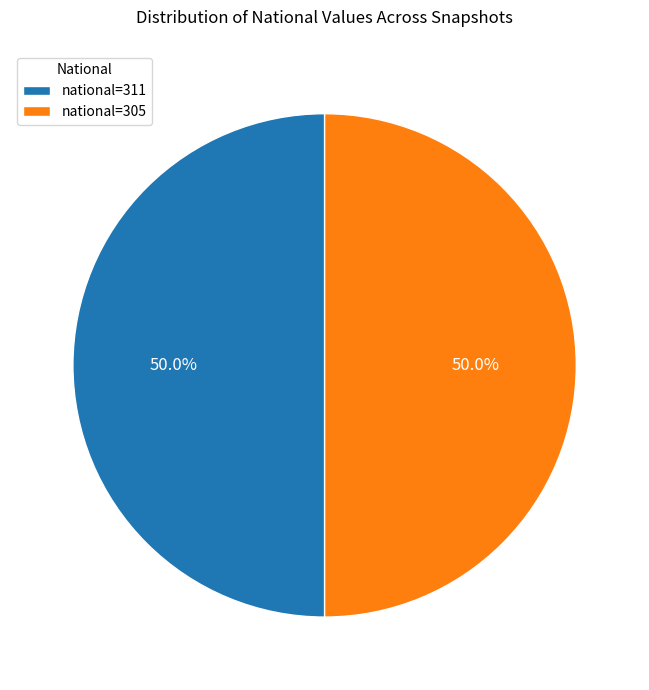

Approximately how many times larger is the value at national=305 compared to national=311?

1.0